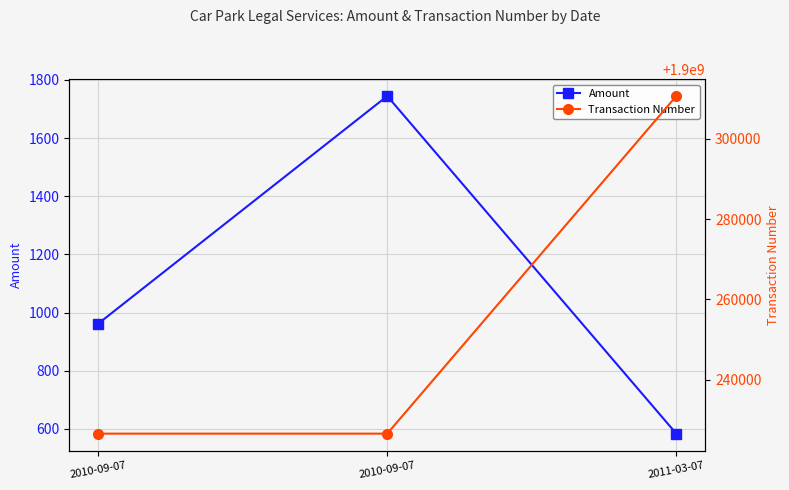

What is the difference between the maximum and second lowest values in the Transaction Number series?

83944.0